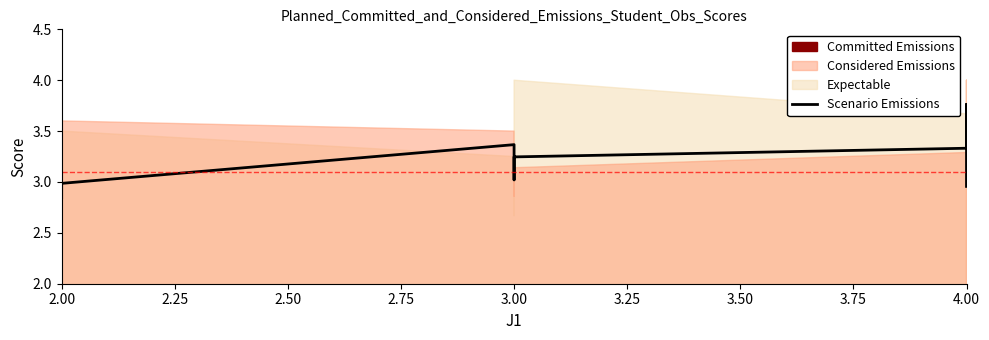

How many lines are shown in the chart?

1